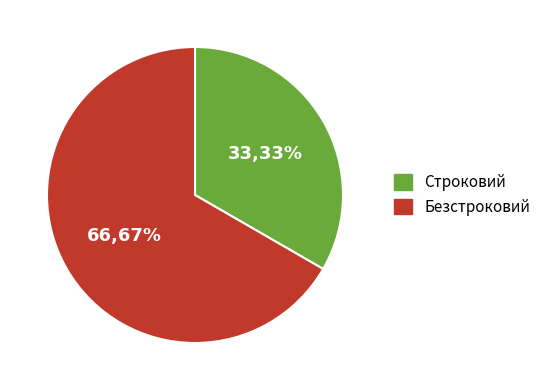

Does Безстроковий represent more than half of the total?

Yes